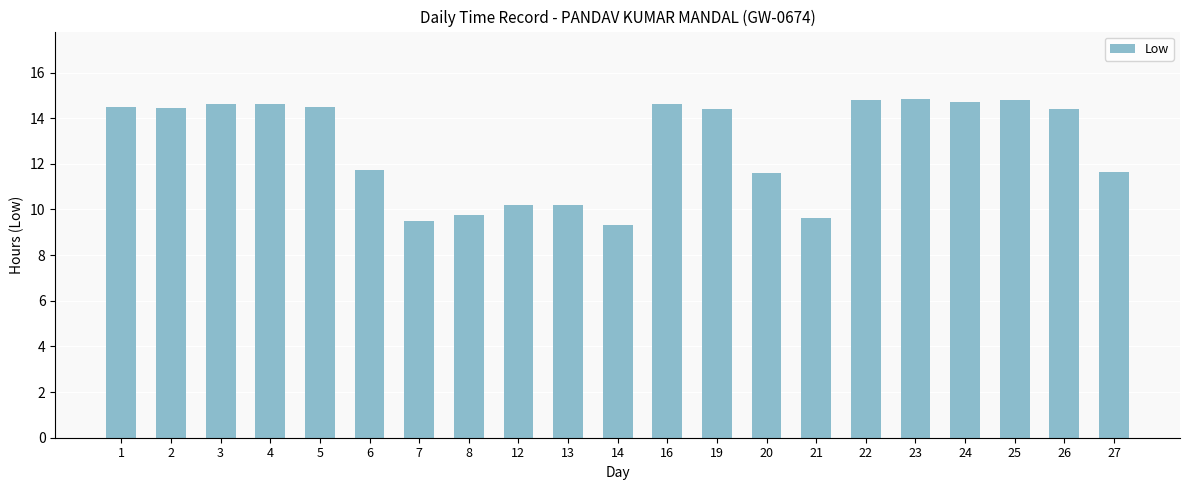

Does the chart contain stacked bars?

No